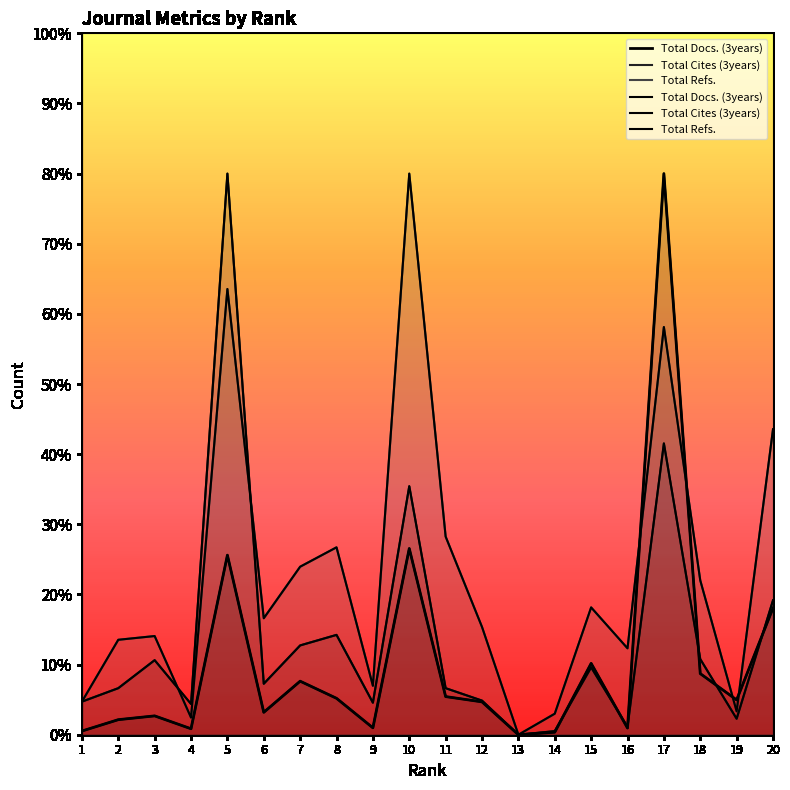

True or false: Total Cites (3years) and Total Docs. (3years) cross at least once.

True